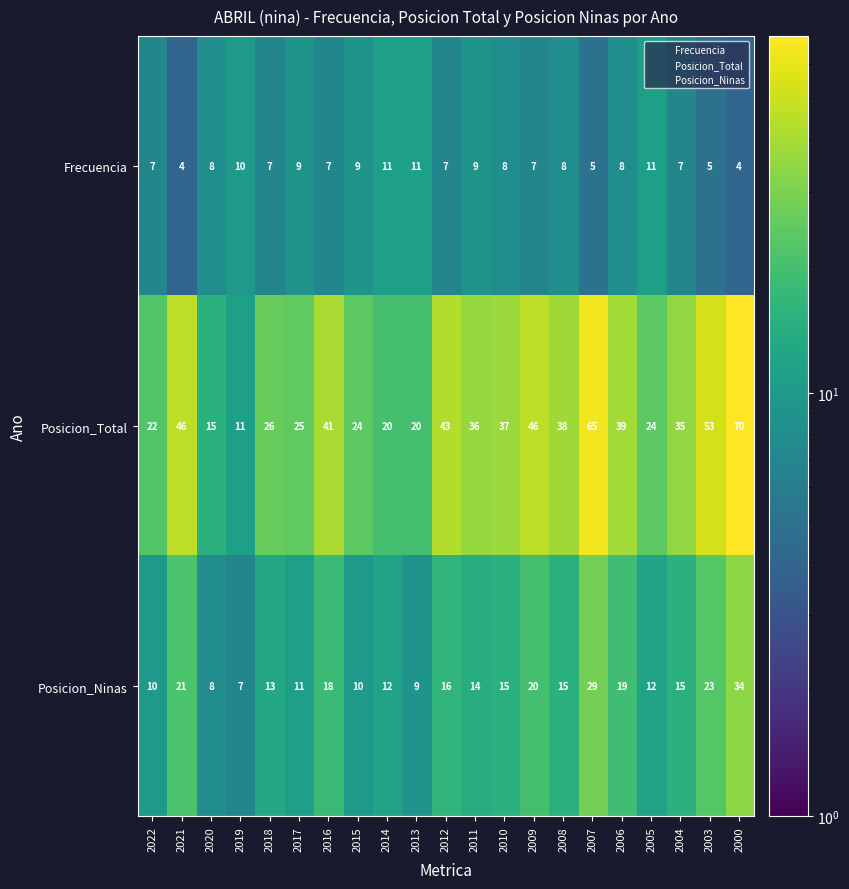

Which series has the largest total across all categories?

Posicion_Total